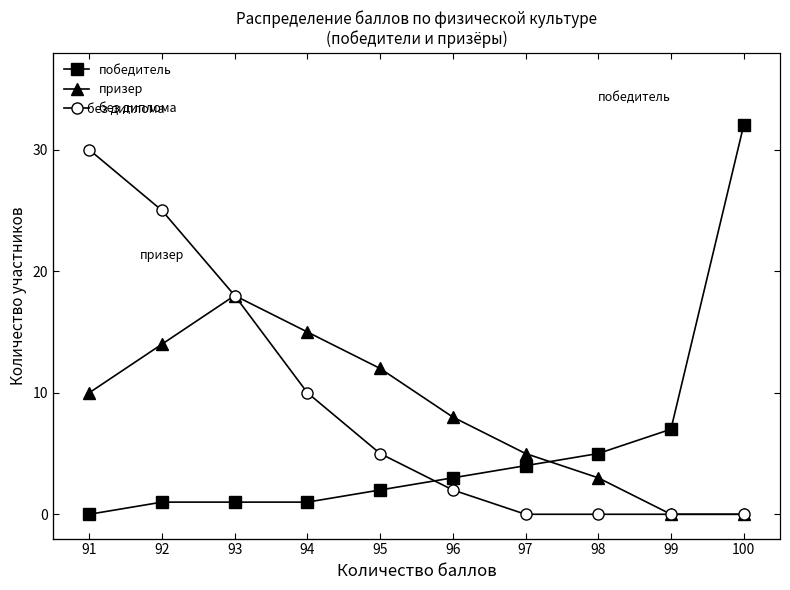

What are all the series names shown in the legend?

победитель, призер, без диплома